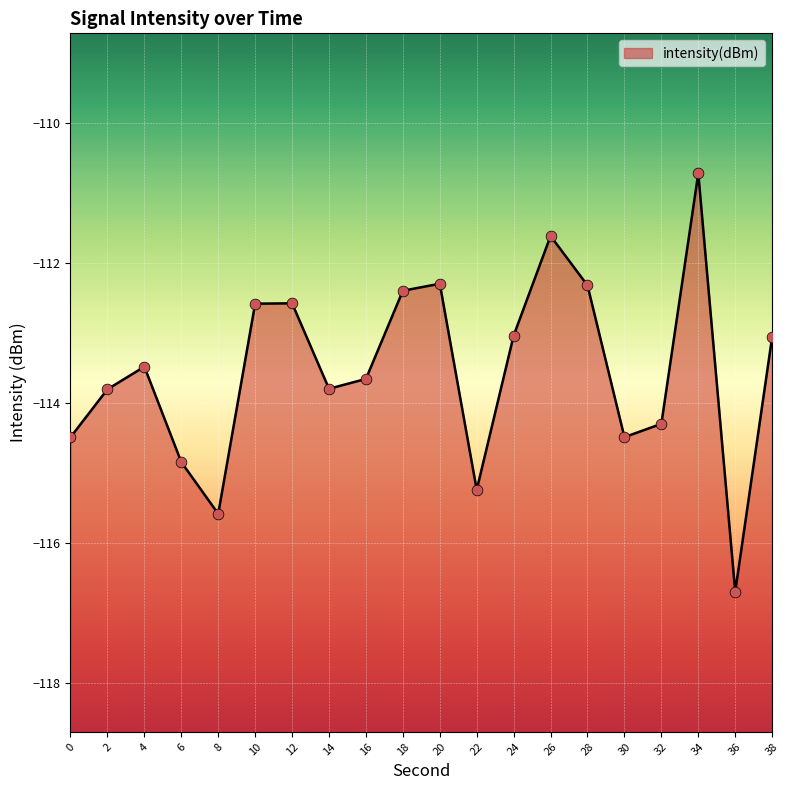

Which has a higher value, 6 or 22?

6